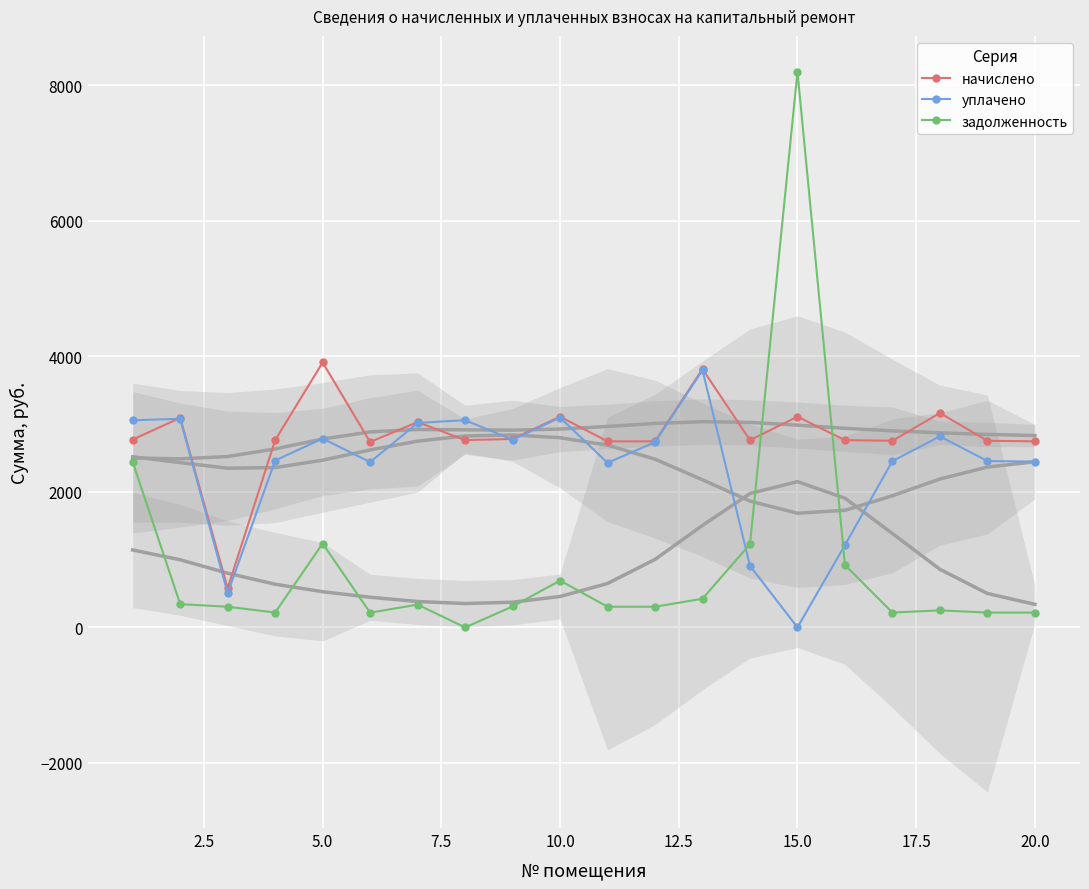

True or false: уплачено has more than 0 interior local peaks.

True